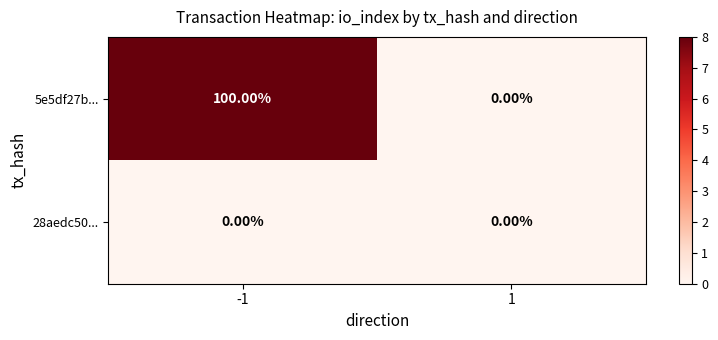

What is the average value of the 5e5df27b... series?

50